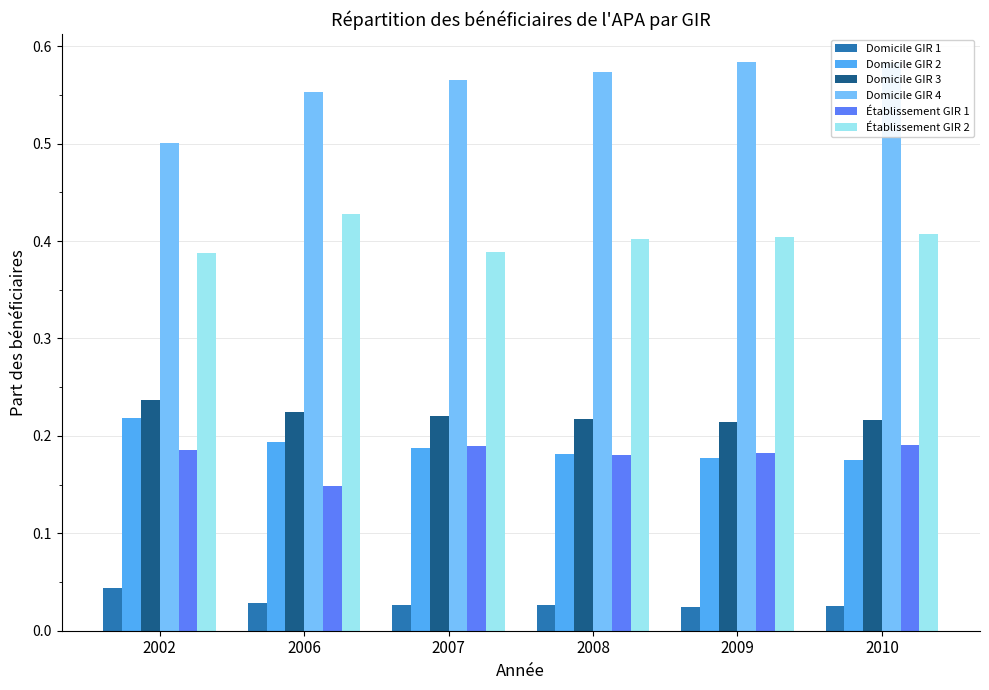

Count the Domicile GIR 1 values in the range 0 to 1.

6